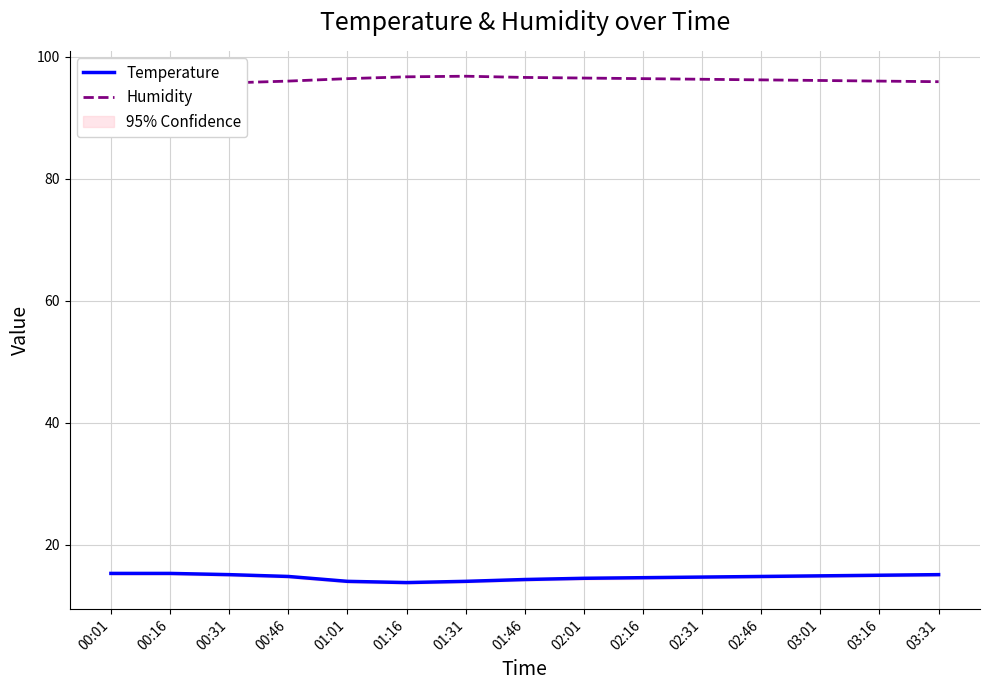

What is the sum of all Humidity values?

1443.4